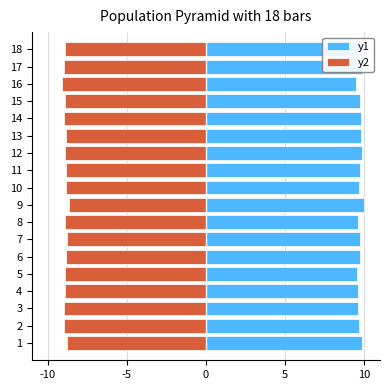

What is the minimum value shown in the chart?

-9.1